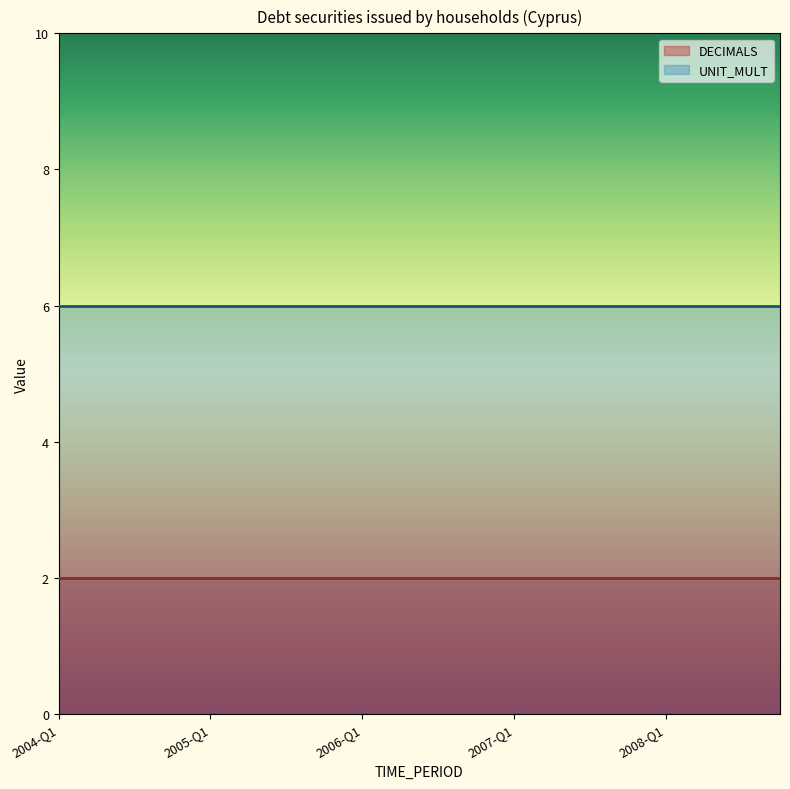

What is the label of the 1st point from the left?

2004-Q1